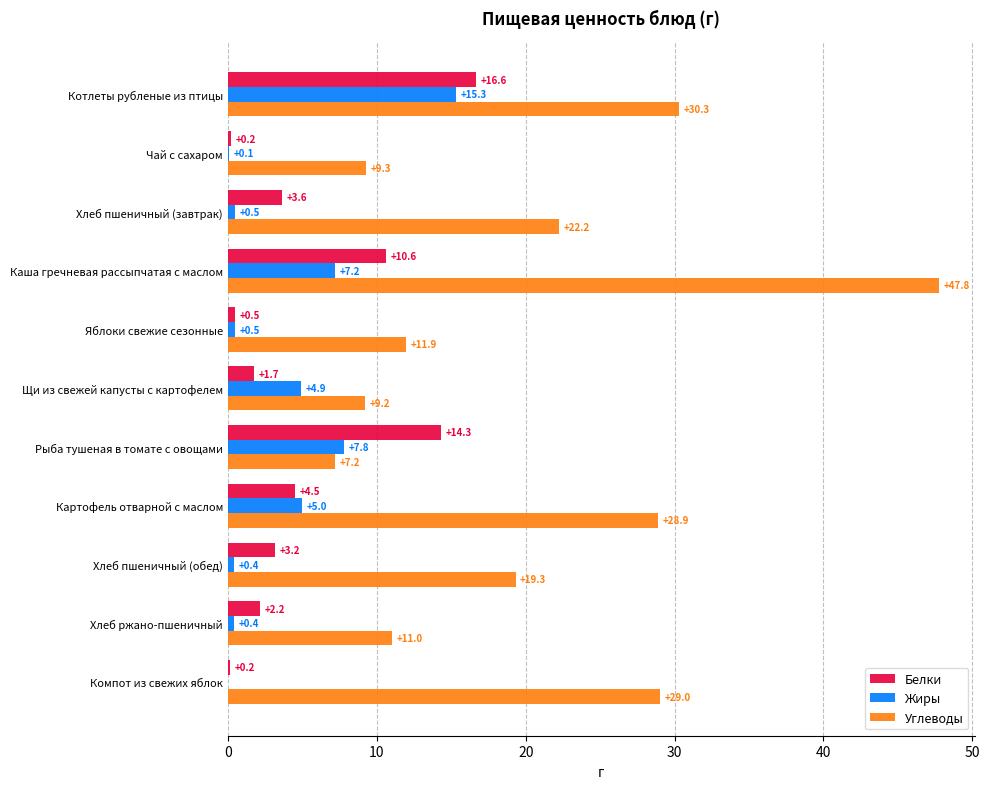

Which series changed the most between Чай с сахаром and Каша гречневая рассыпчатая с маслом?

Углеводы